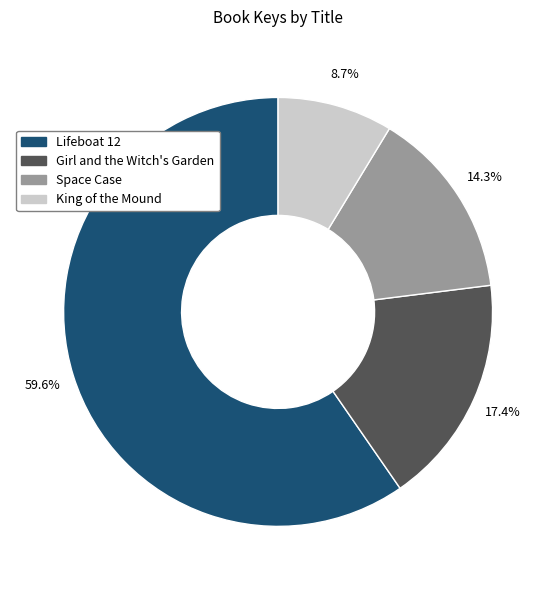

How many segments does this pie chart have?

4